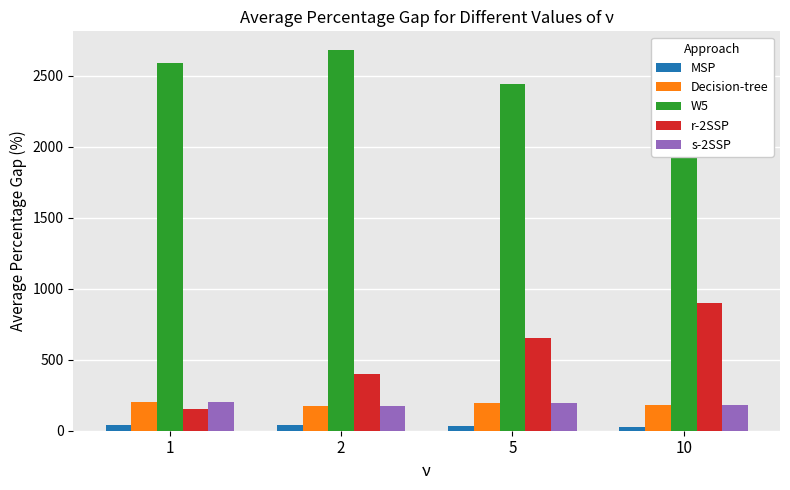

Rank the categories by Decision-tree value from lowest to highest.

2, 10, 5, 1